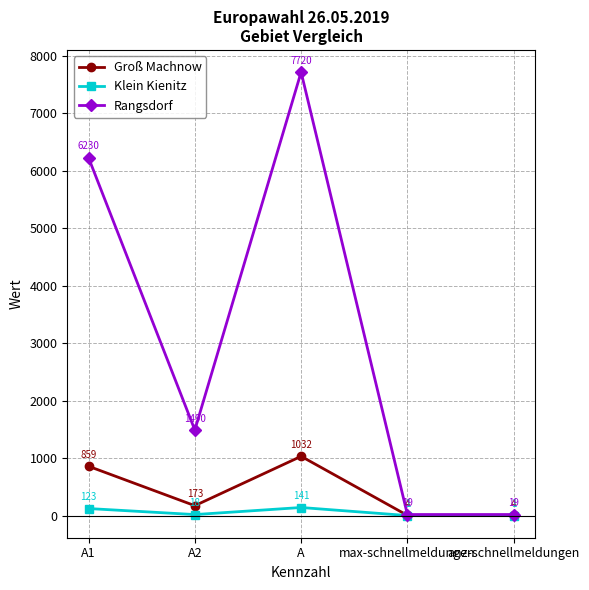

At which label does Klein Kienitz reach its peak?

A